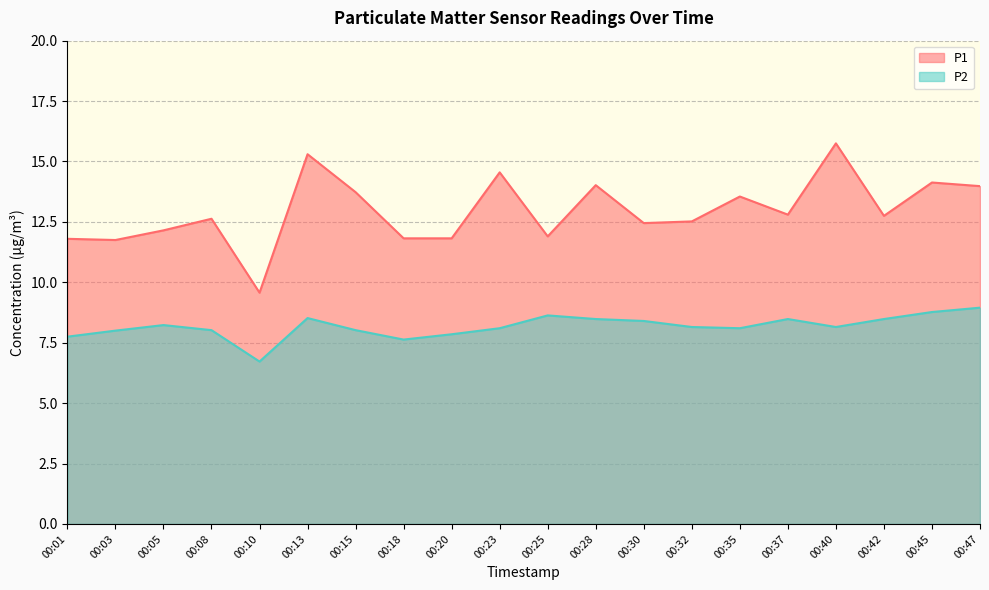

Reading left to right, list all the values displayed in this chart.

P1: 00:01=11.8	00:03=11.8	00:05=12.2	00:08=12.6	00:10=9.6	00:13=15.3	00:15=13.7	00:18=11.8	00:20=11.8	00:23=14.6	00:25=11.9	00:28=14.0	00:30=12.4	00:32=12.5	00:35=13.6	00:37=12.8	00:40=15.8	00:42=12.8	00:45=14.1	00:47=14.0
P2: 00:01=7.8	00:03=8.0	00:05=8.2	00:08=8.0	00:10=6.7	00:13=8.5	00:15=8.0	00:18=7.6	00:20=7.8	00:23=8.1	00:25=8.6	00:28=8.5	00:30=8.4	00:32=8.2	00:35=8.1	00:37=8.5	00:40=8.2	00:42=8.5	00:45=8.8	00:47=8.9